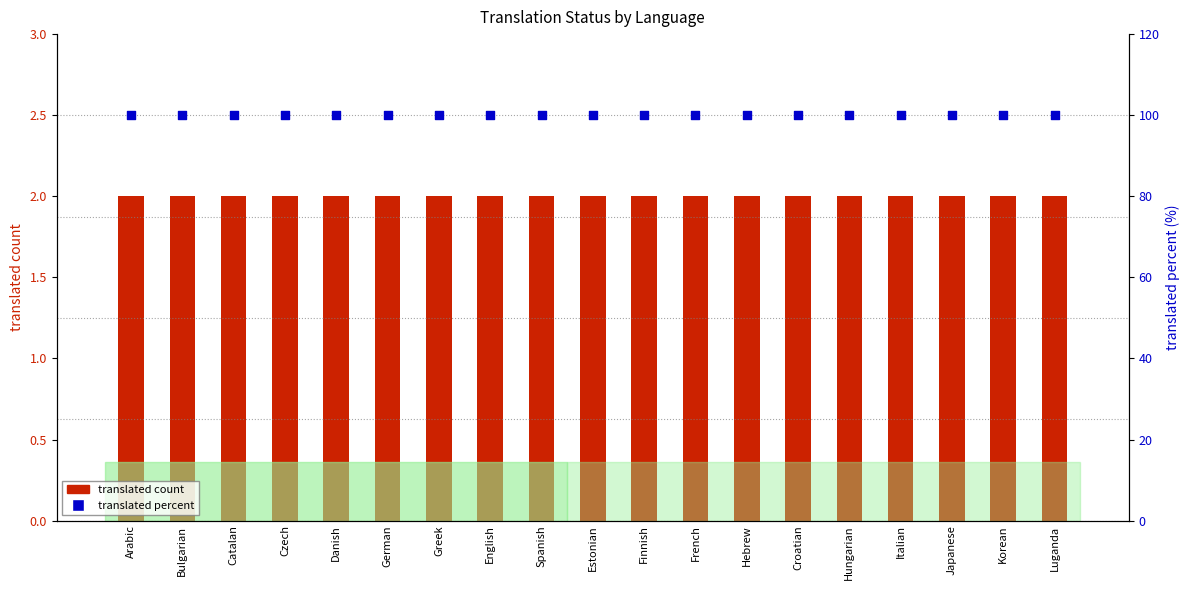

Which series contains the highest Y value?

translated percent